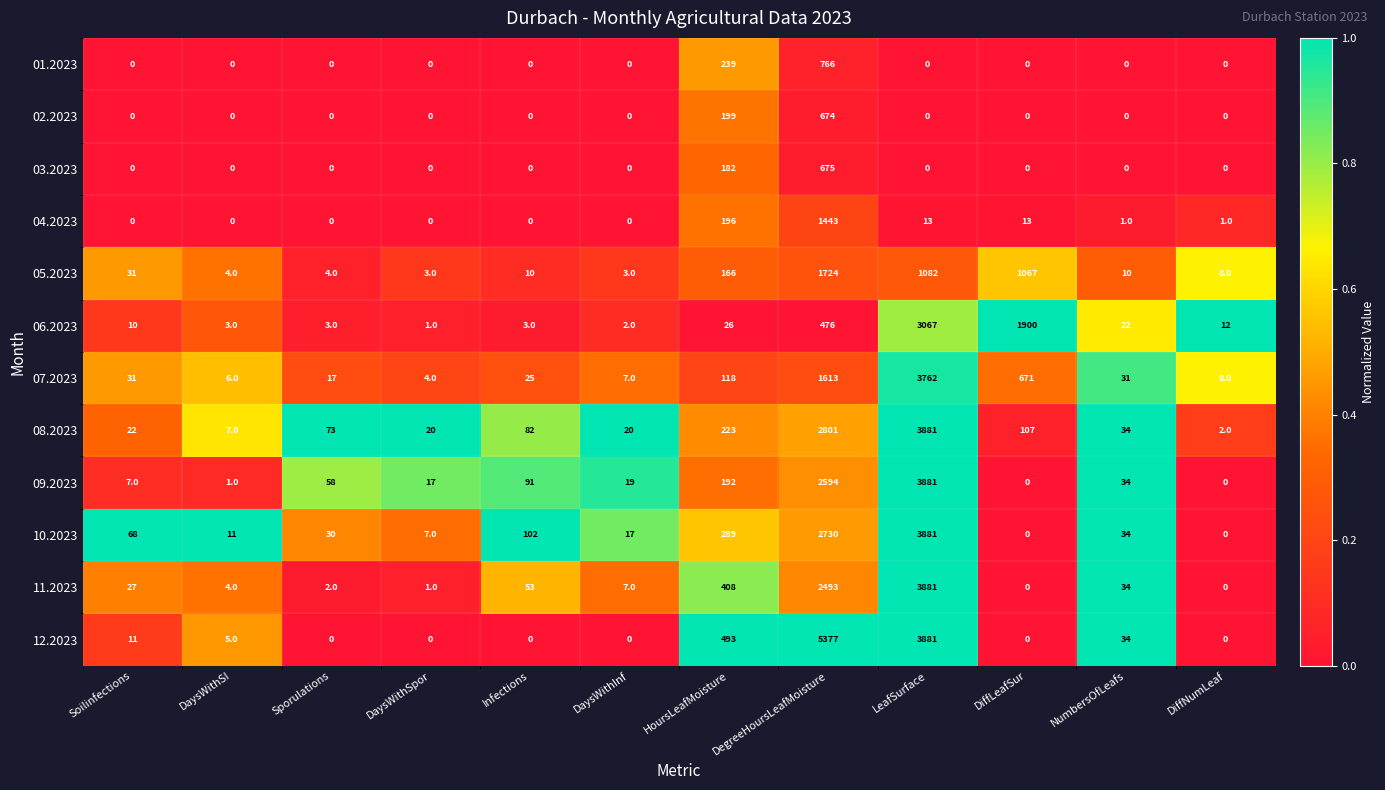

What is the difference between the second highest and second lowest values in the 09.2023 series?

2594